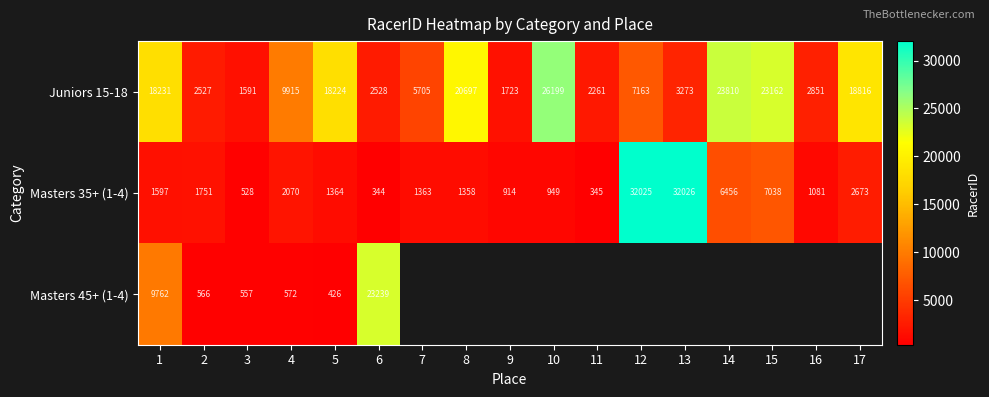

The Juniors 15-18 series shows 18231 at 1. True or false?

True